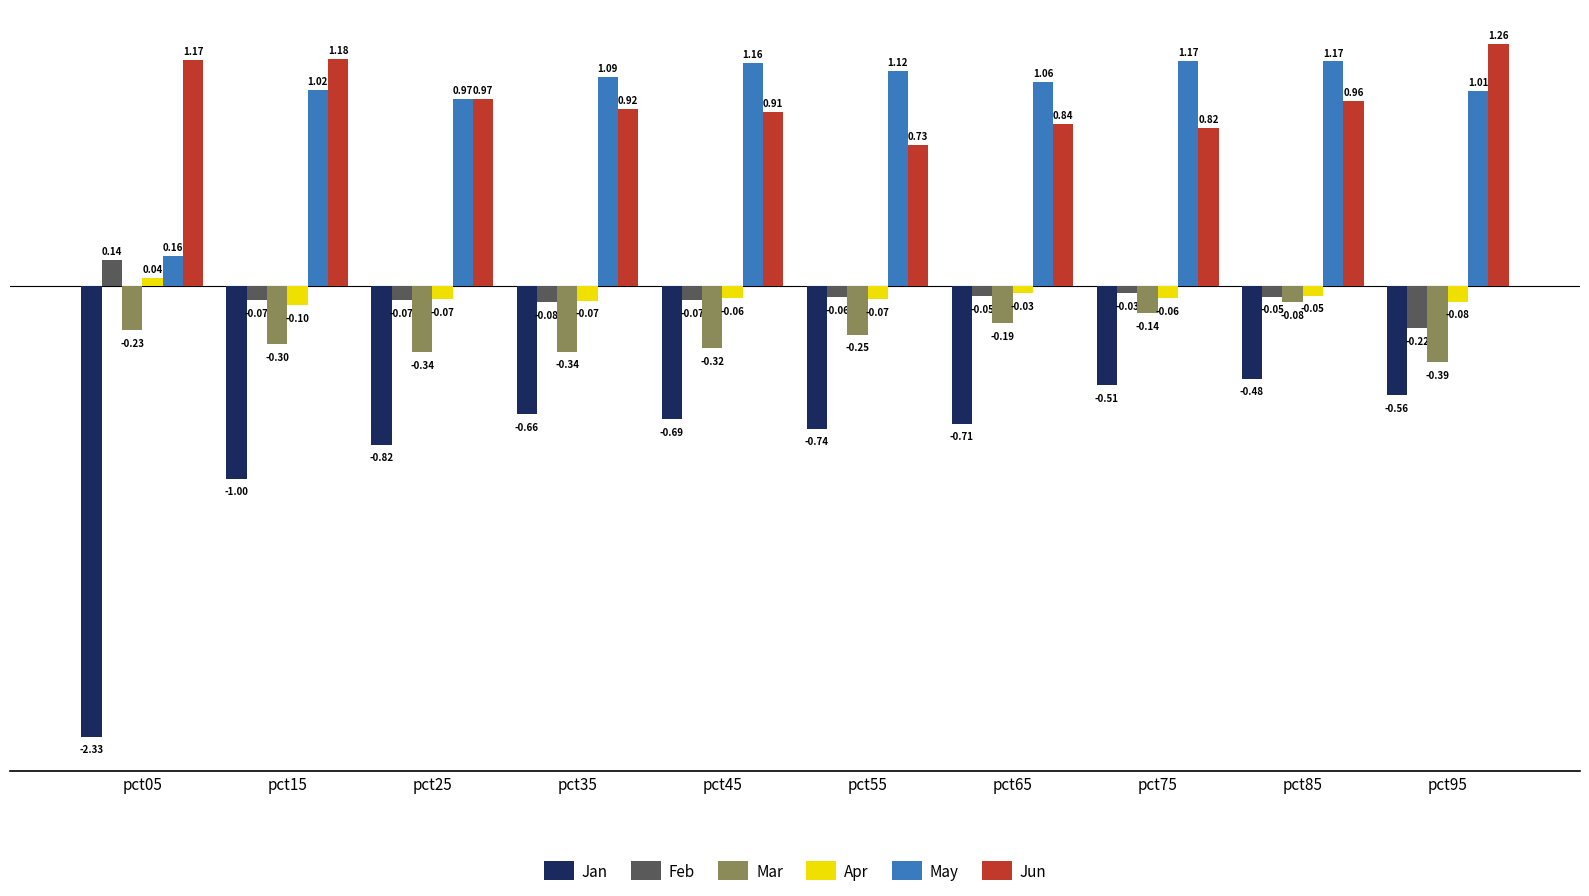

How many negative values does the Feb series have?

9